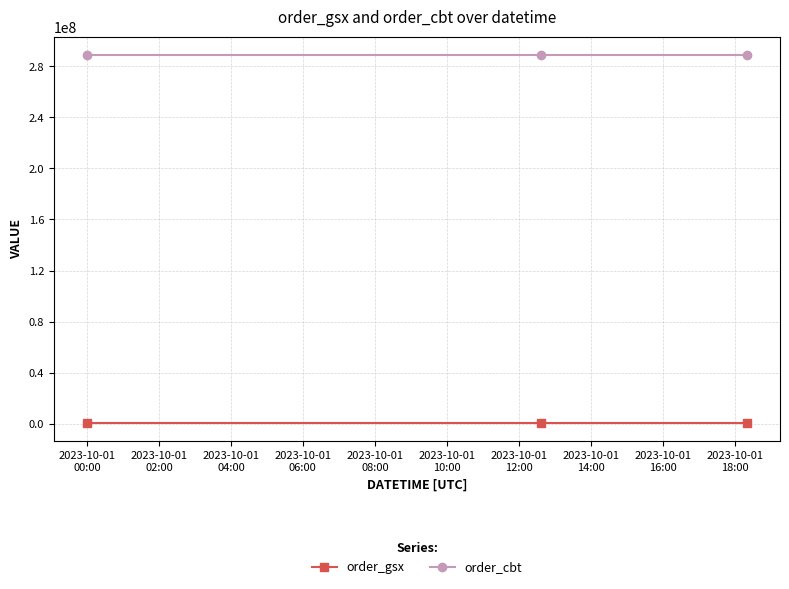

List the series in order of their peak value, highest first.

order_cbt, order_gsx